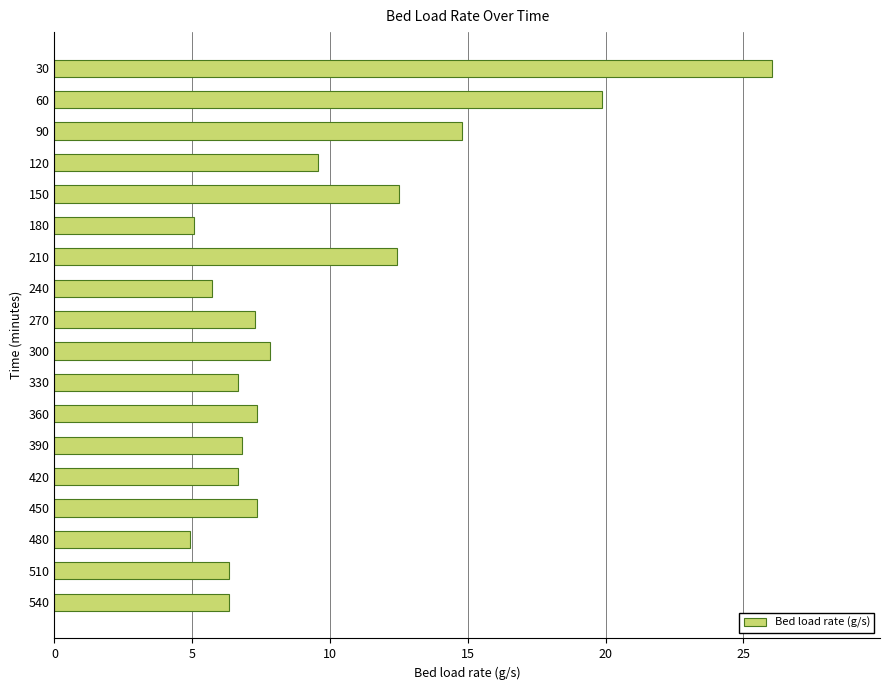

The chart shows a value of 6.7 at 330. True or false?

True